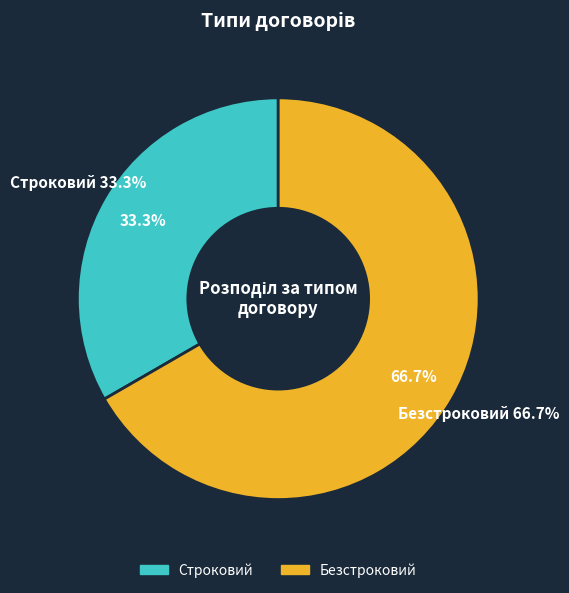

Is it true that Безстроковий is 67% of the pie?

True